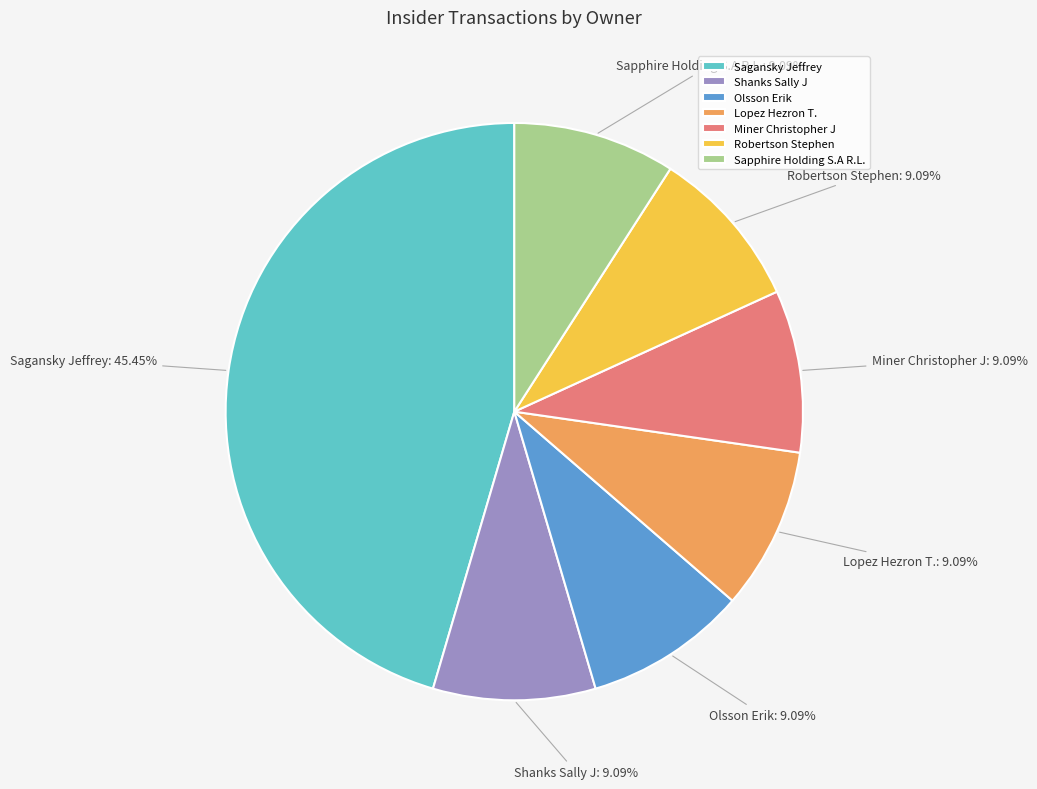

To the nearest percent, what portion does Sagansky Jeffrey represent?

45%